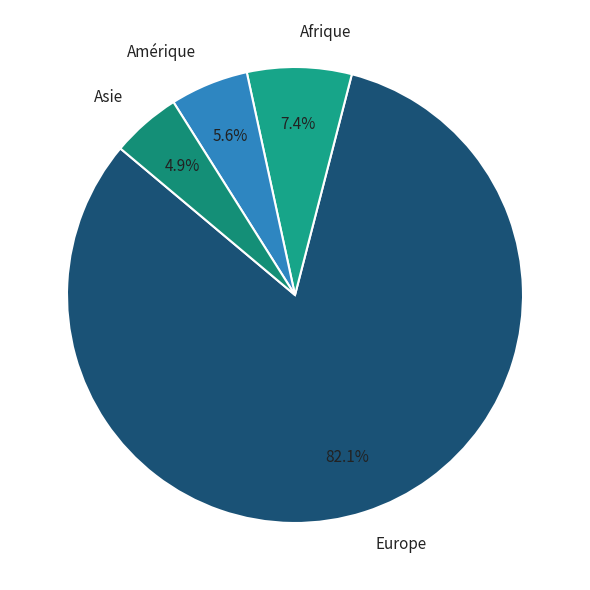

Approximately how many times larger is the value at Asie compared to Europe?

0.1